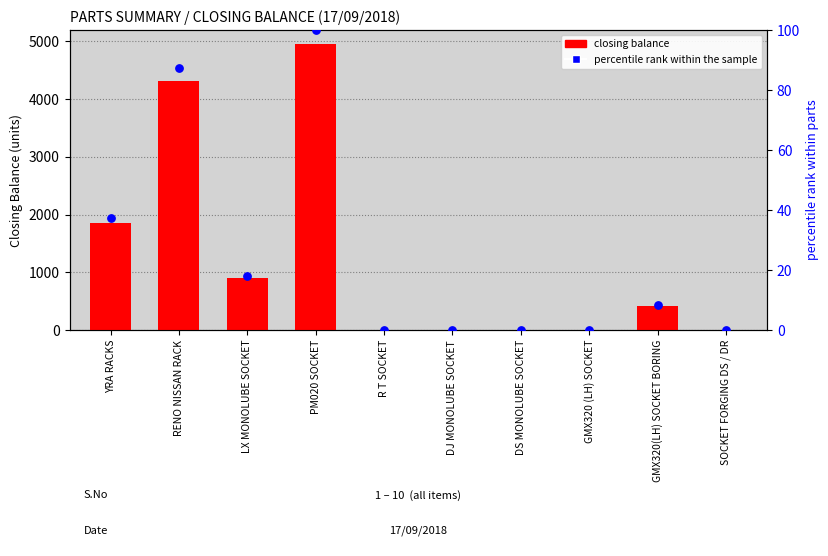

What are all the series names shown in the legend?

closing balance, percentile rank within the sample